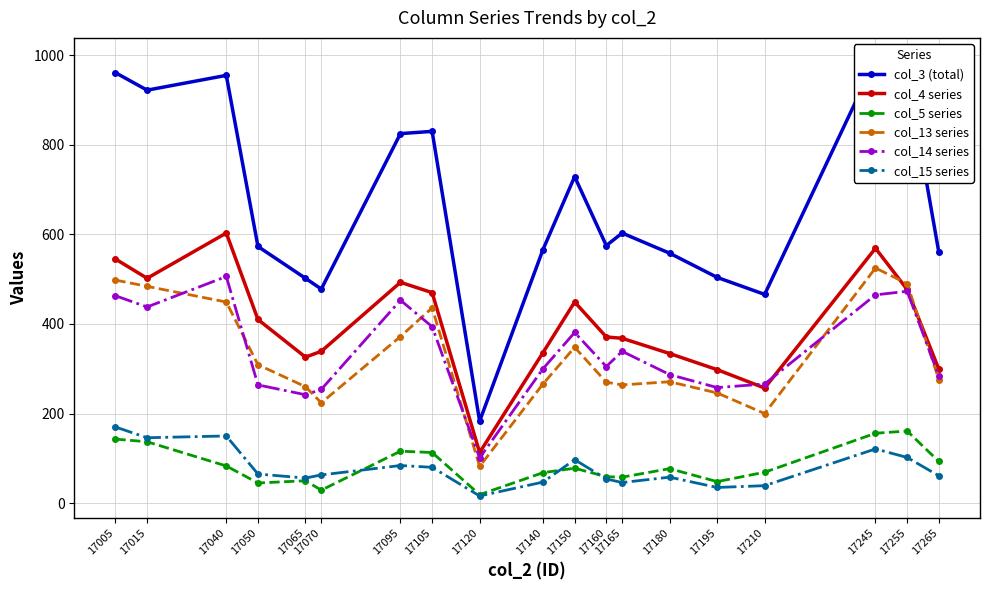

At which category does col_5 series reach its first local valley?

17050